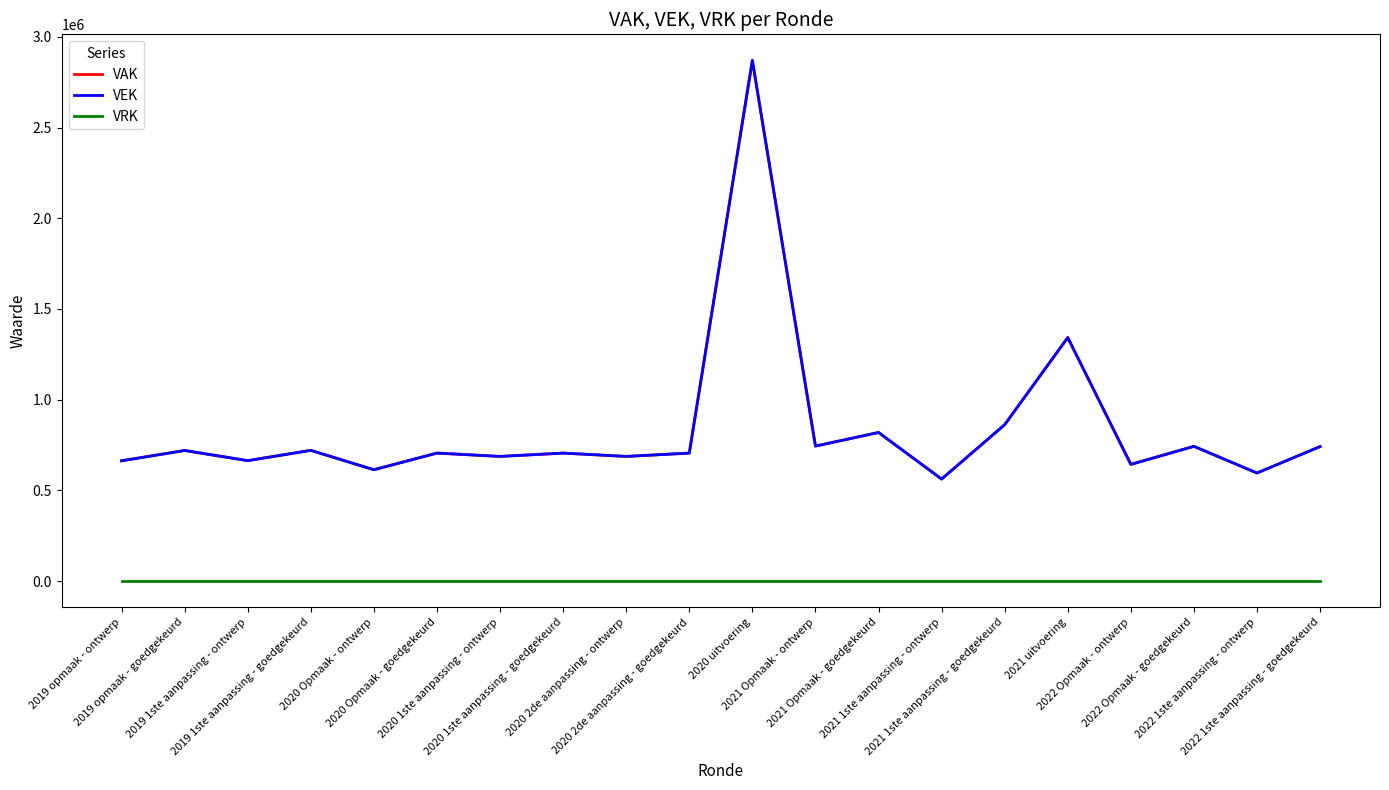

The value of VRK at 2020 1ste aanpassing - goedgekeurd is 0. True or false?

True